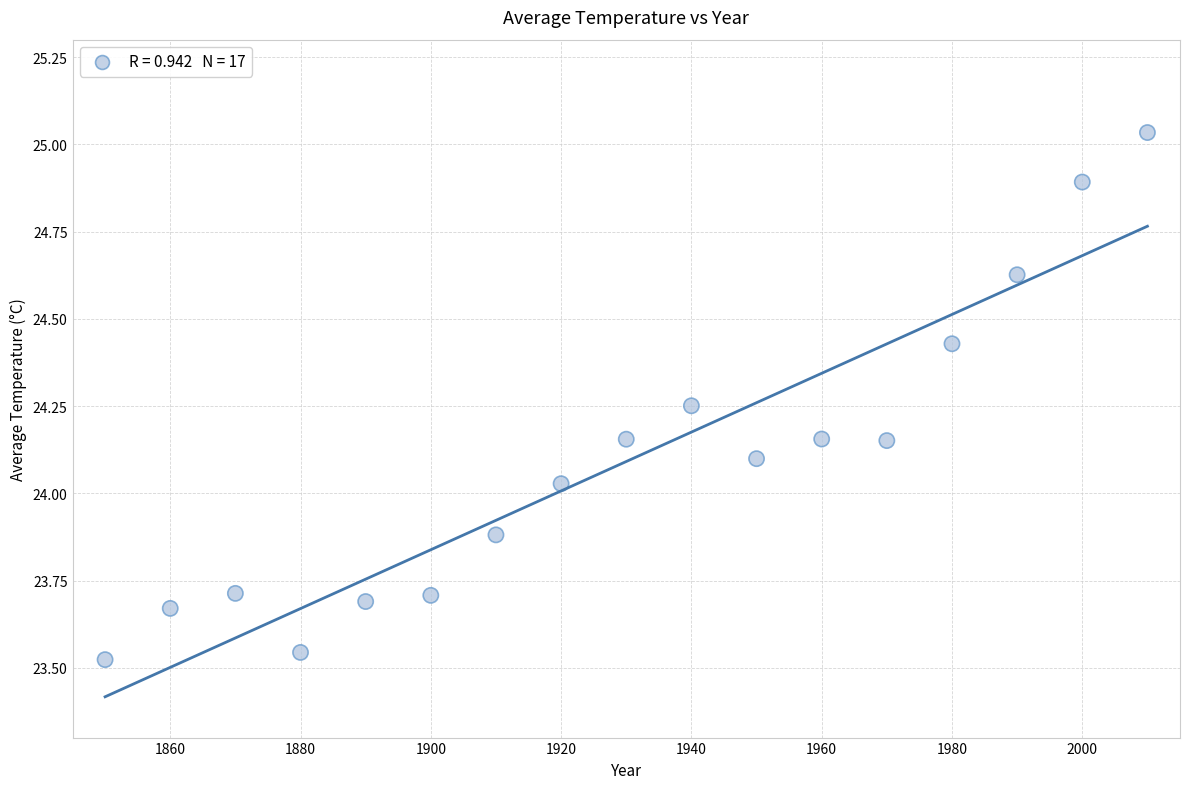

What is the range of X values (max minus min)?

160.0